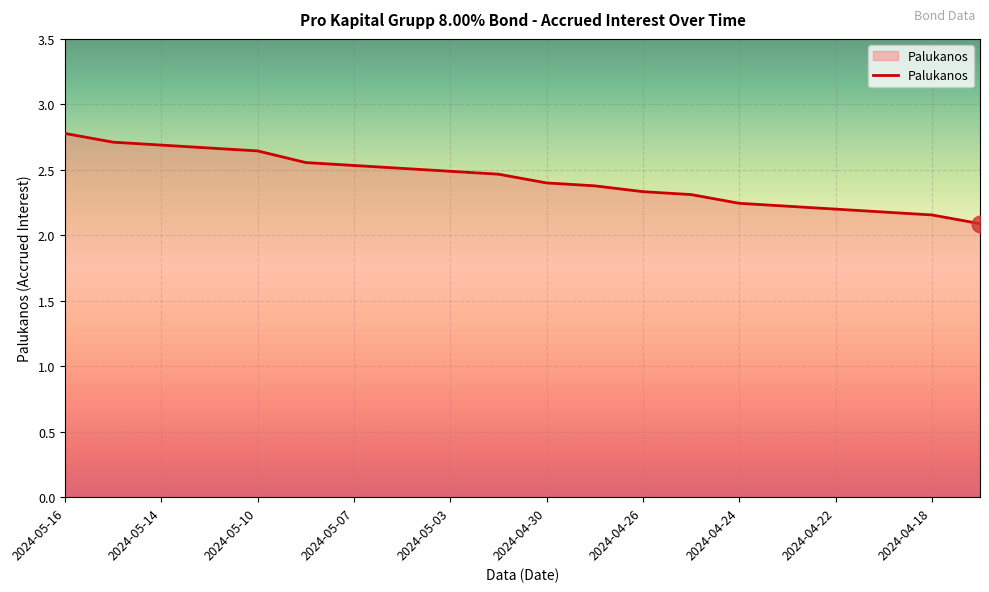

What is the maximum value shown in the chart?

2.8